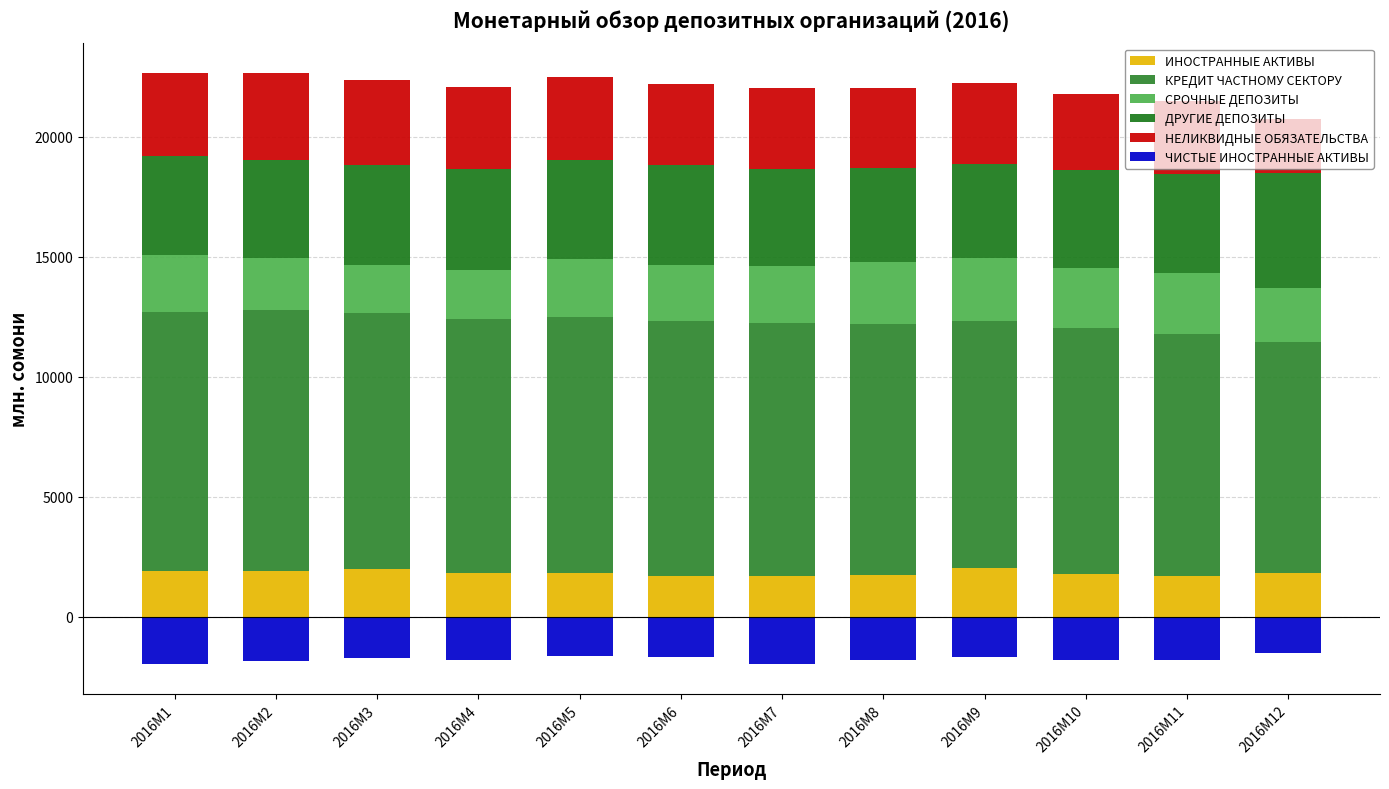

Reading left to right, what are all the values shown in this chart?

ИНОСТРАННЫЕ АКТИВЫ: 1903.2	1898.5	2014.8	1825.4	1823.1	1698.3	1710.1	1751.3	2020.0	1802.5	1684.5	1821.4
КРЕДИТ ЧАСТНОМУ СЕКТОРУ: 10801.0	10879.9	10623.4	10578.0	10665.0	10622.5	10540.0	10442.1	10299.8	10243.3	10103.4	9636.4
СРОЧНЫЕ ДЕПОЗИТЫ: 2383.1	2172.1	2022.6	2054.5	2404.4	2325.8	2346.1	2599.4	2611.3	2472.0	2531.0	2245.1
ДРУГИЕ ДЕПОЗИТЫ: 4110.7	4097.1	4157.9	4179.2	4152.2	4163.8	4047.7	3907.4	3945.0	4109.3	4106.8	4762.3
НЕЛИКВИДНЫЕ ОБЯЗАТЕЛЬСТВА: 3454.2	3588.4	3543.9	3422.8	3428.8	3381.4	3383.4	3343.9	3349.7	3142.2	3071.2	2289.2
ЧИСТЫЕ ИНОСТРАННЫЕ АКТИВЫ: -1952.2	-1850.1	-1693.0	-1777.2	-1642.1	-1666.8	-1977.2	-1787.3	-1659.5	-1793.9	-1794.2	-1515.3